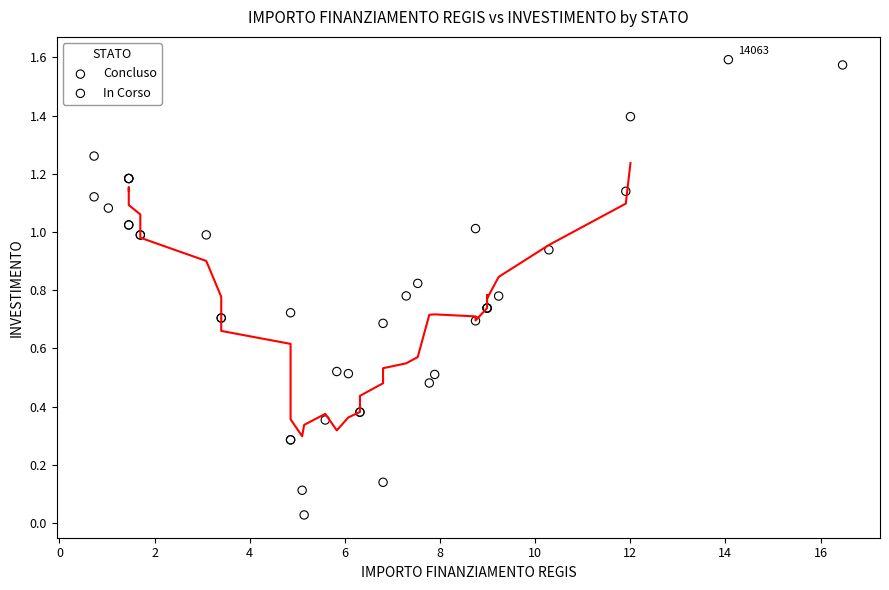

What are all the series names shown in the legend?

Concluso, In Corso